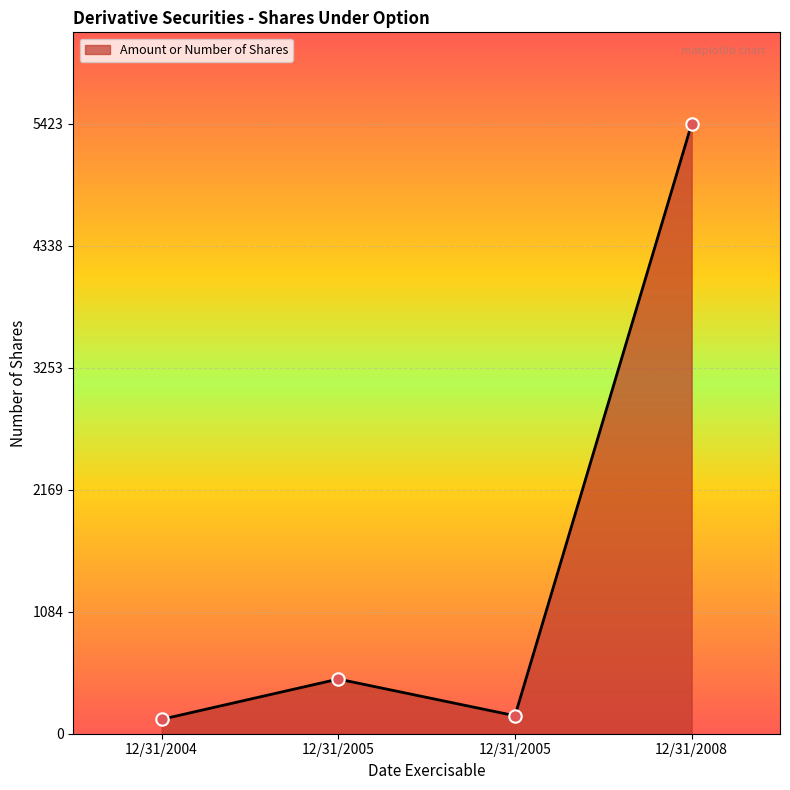

Between 12/31/2005 and 12/31/2004, which is larger?

12/31/2005